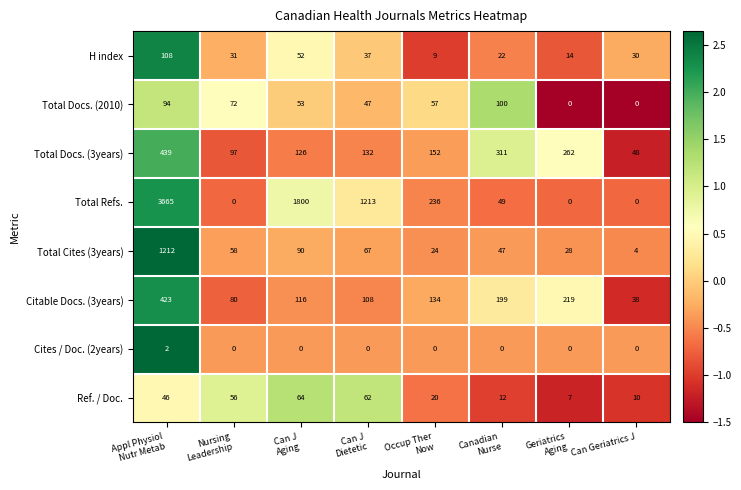

Which series has the largest range (max minus min)?

Total Refs.